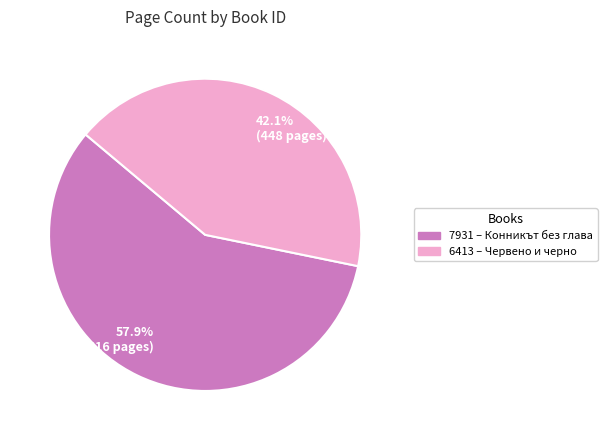

Is the sum of 6413 and 7931 greater than half?

Yes